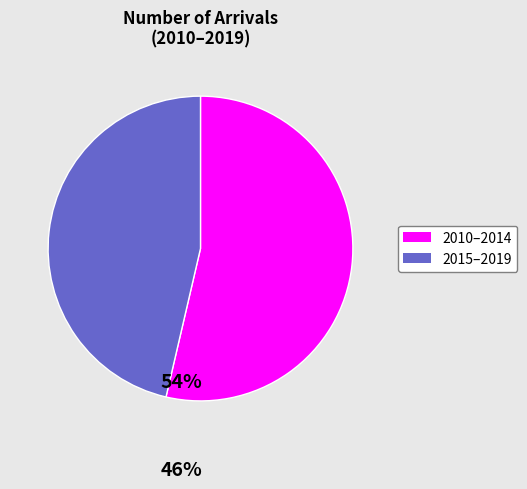

Is there any slice that represents more than half of the pie?

Yes